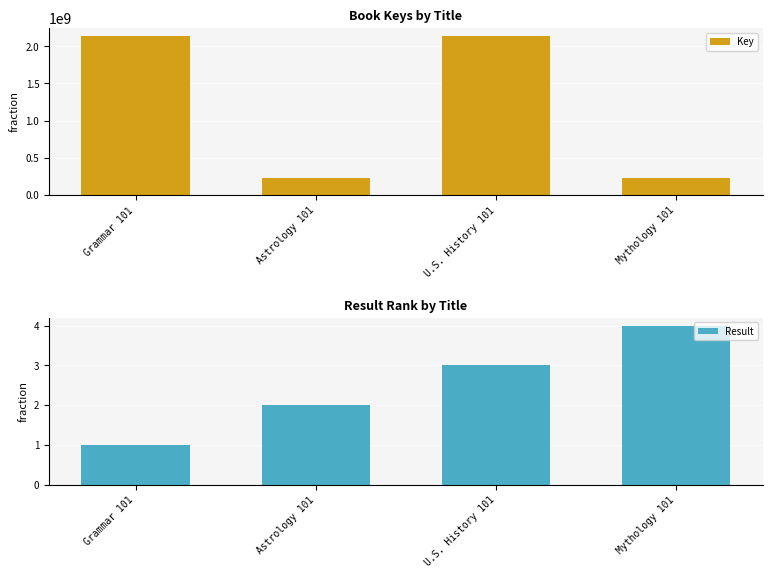

Reading left to right, what are all the values shown in this chart?

Key: Grammar 101=2137714999	Astrology 101=228829493	U.S. History 101=2137710055	Mythology 101=228838029
Result: Grammar 101=1	Astrology 101=2	U.S. History 101=3	Mythology 101=4